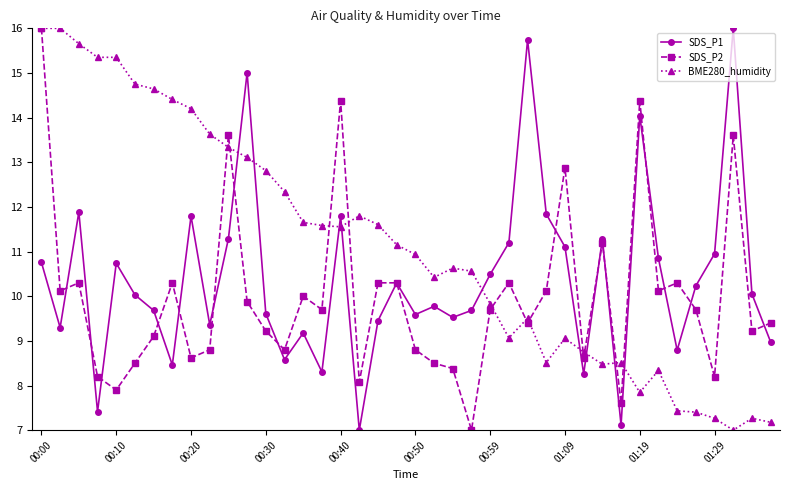

In SDS_P1, how many points are higher than both neighbors (excluding endpoints)?

12